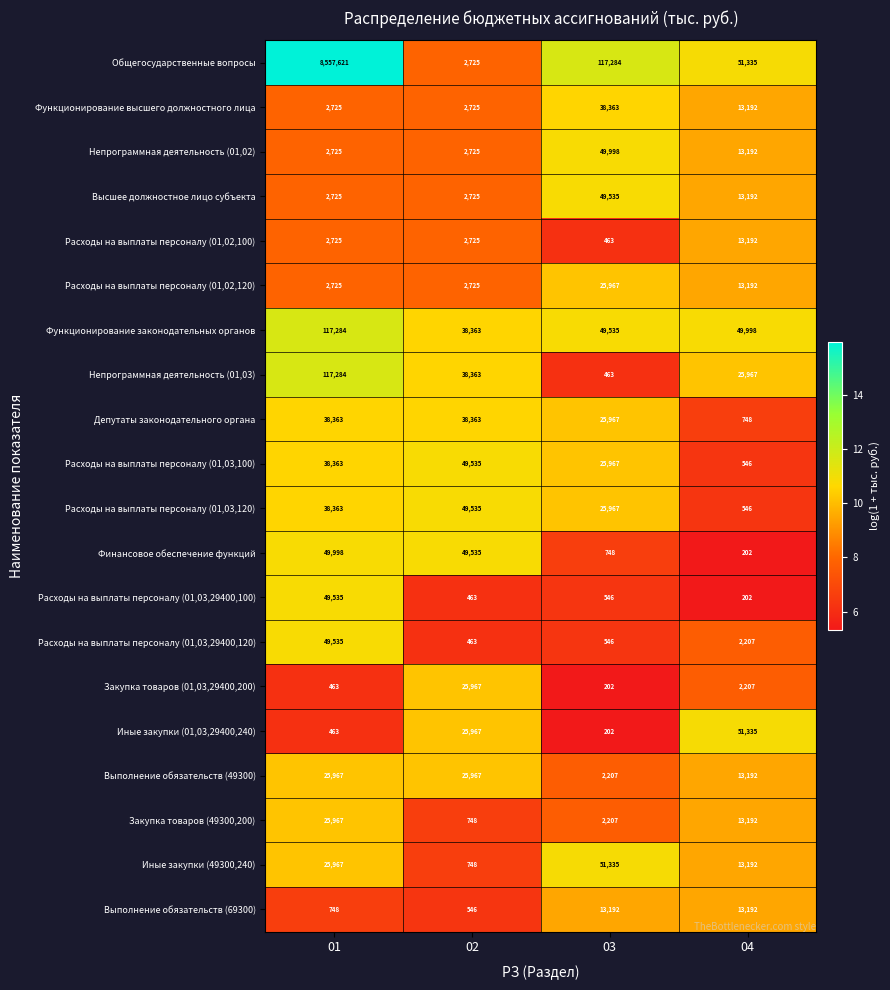

How many data points does each series have?

4